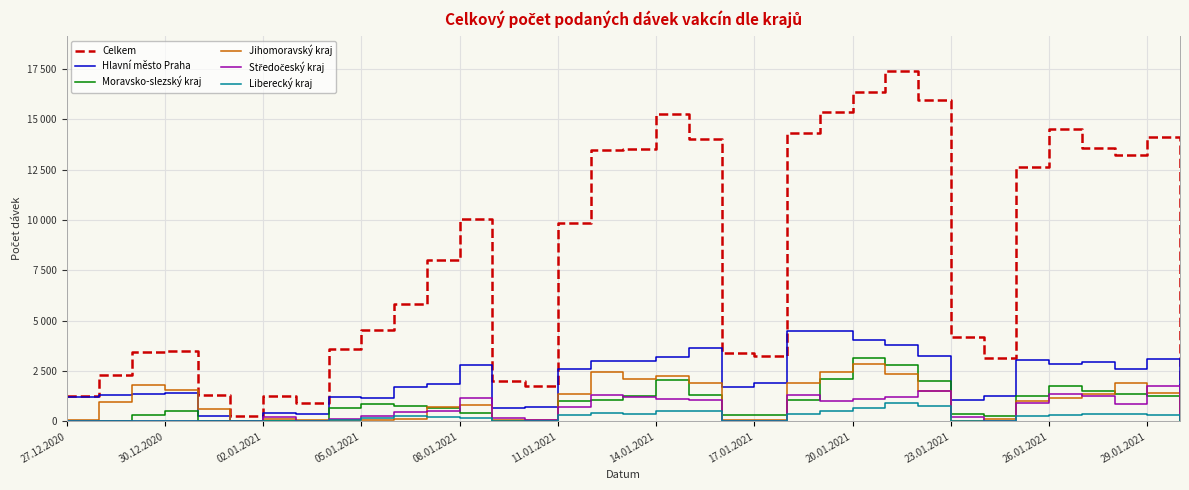

Does the chart display data point markers on the line(s)?

No